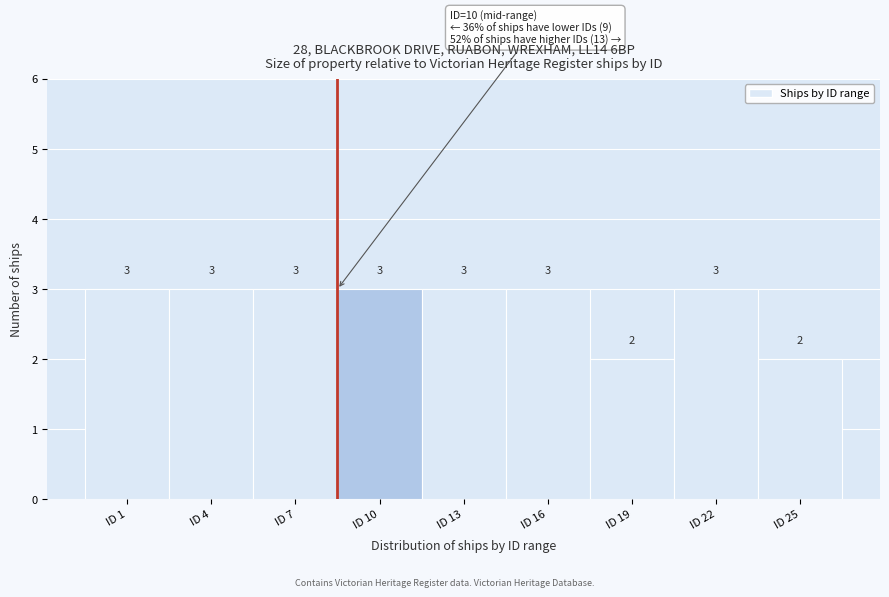

Reading left to right, extract all data points from this chart.

ID 1=3	ID 4=3	ID 7=3	ID 10=3	ID 13=3	ID 16=3	ID 19=2	ID 22=3	ID 25=2